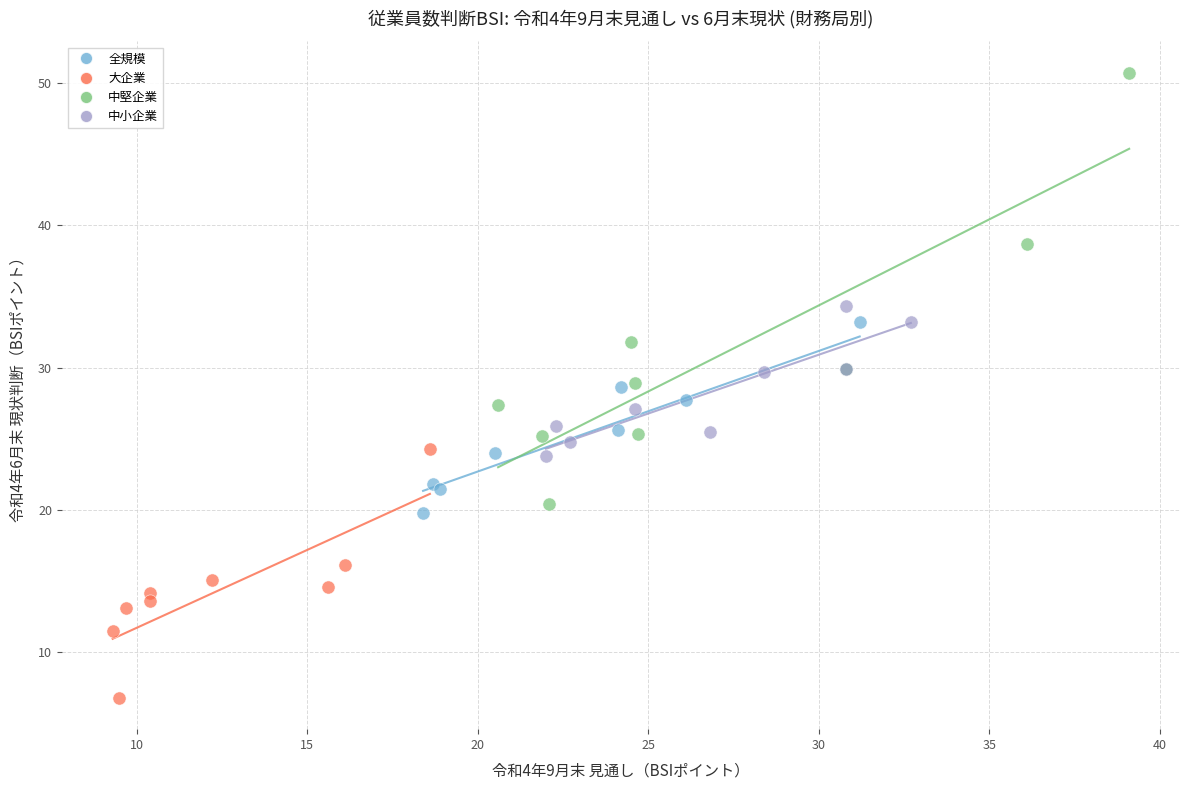

What are all the series names shown in the legend?

全規模, 大企業, 中堅企業, 中小企業